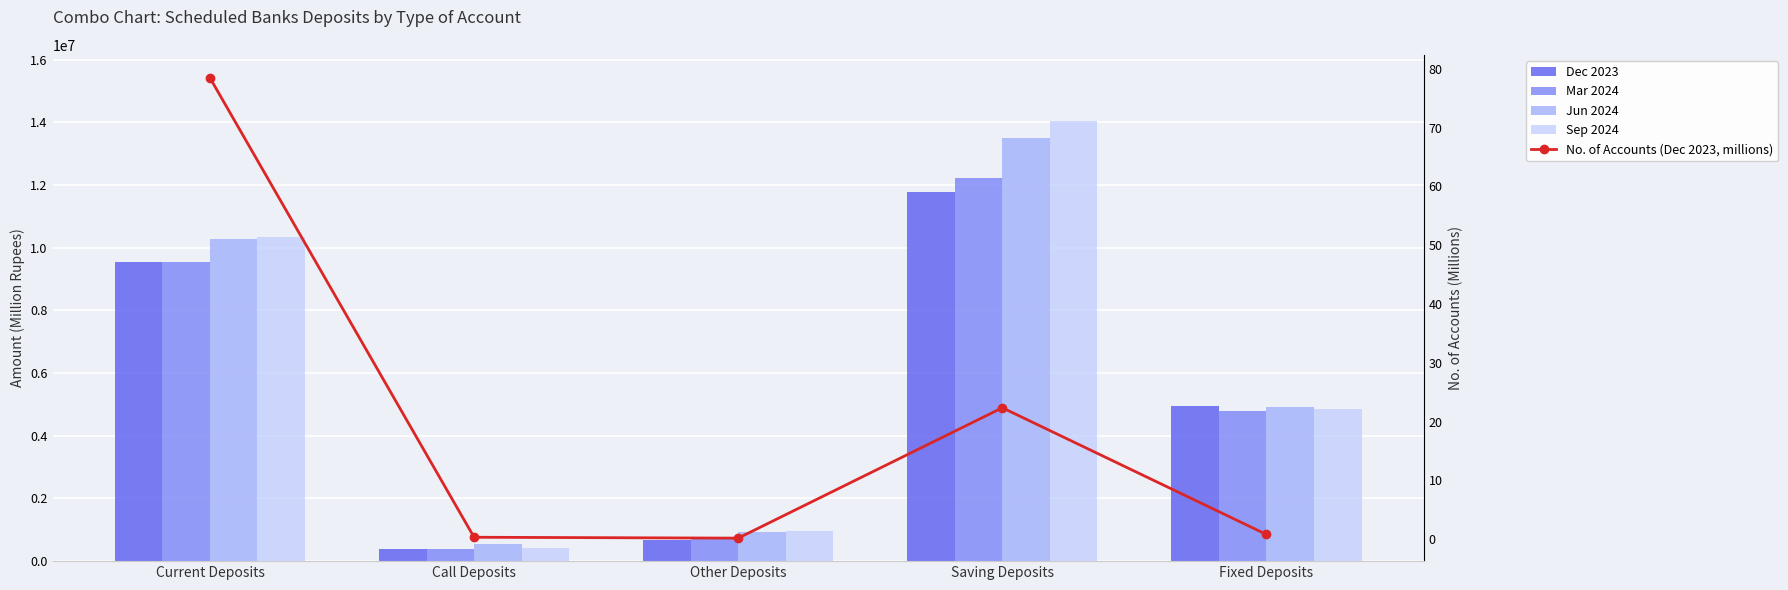

Reading left to right, extract all data points from this chart.

Dec 2023: Current Deposits=9550026.8	Call Deposits=381702.9	Other Deposits=659545.1	Saving Deposits=11764319.9	Fixed Deposits=4942088.0
Mar 2024: Current Deposits=9543272.4	Call Deposits=387502.8	Other Deposits=695160.8	Saving Deposits=12225888.0	Fixed Deposits=4782307.3
Jun 2024: Current Deposits=10266502.2	Call Deposits=544356.5	Other Deposits=929584.2	Saving Deposits=13512000.5	Fixed Deposits=4928461.7
Sep 2024: Current Deposits=10335517.6	Call Deposits=416843.5	Other Deposits=946532.2	Saving Deposits=14046806.1	Fixed Deposits=4850545.3
No. of Accounts (Dec 2023, millions): Current Deposits=78.5	Call Deposits=0.3	Other Deposits=0.2	Saving Deposits=22.3	Fixed Deposits=0.8